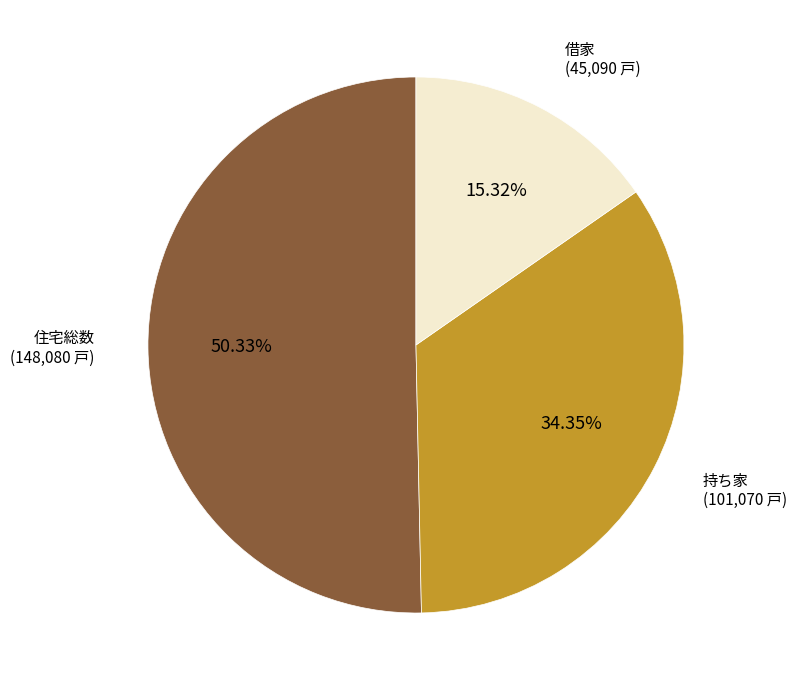

What is the majority slice?

住宅総数